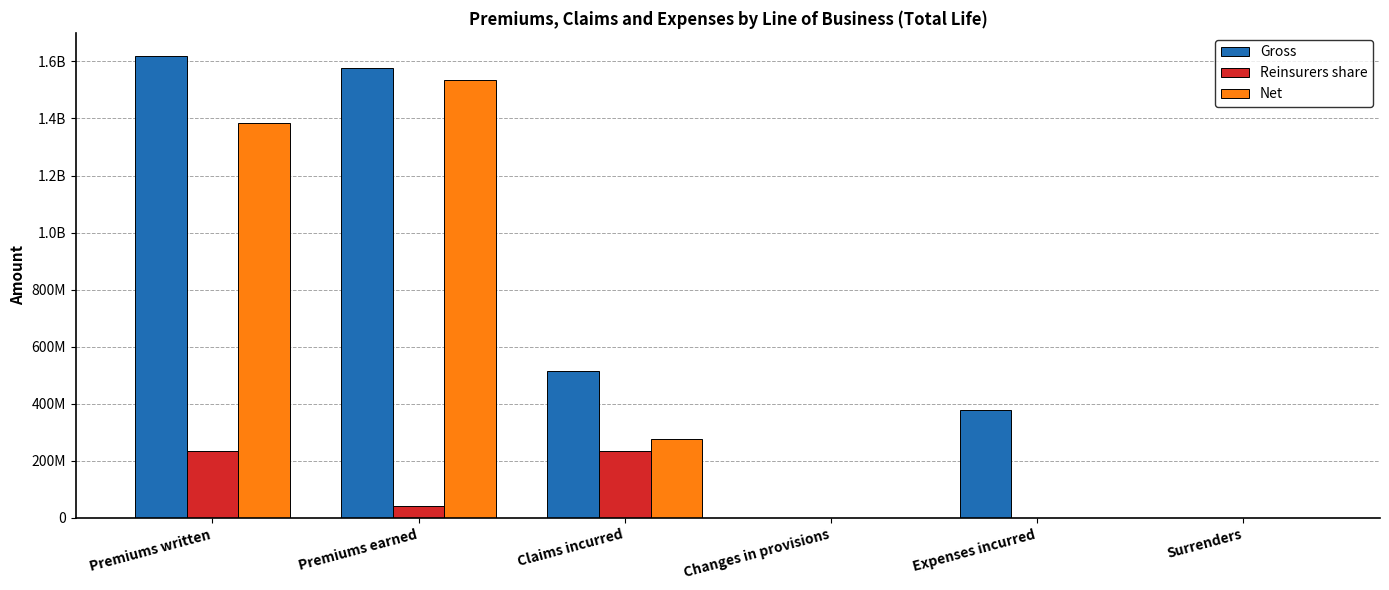

What is the difference between the maximum and minimum values in the Net series?

1533344626